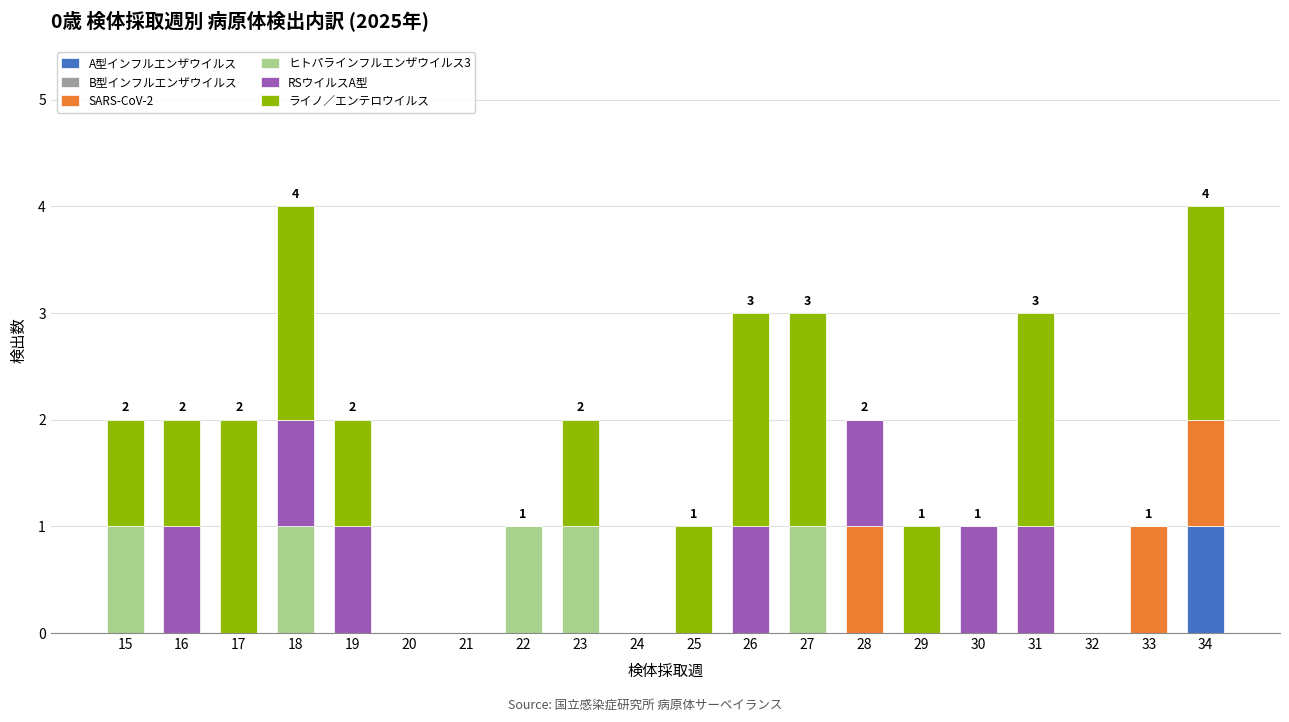

Which category has the highest value in the A型インフルエンザウイルス series?

34